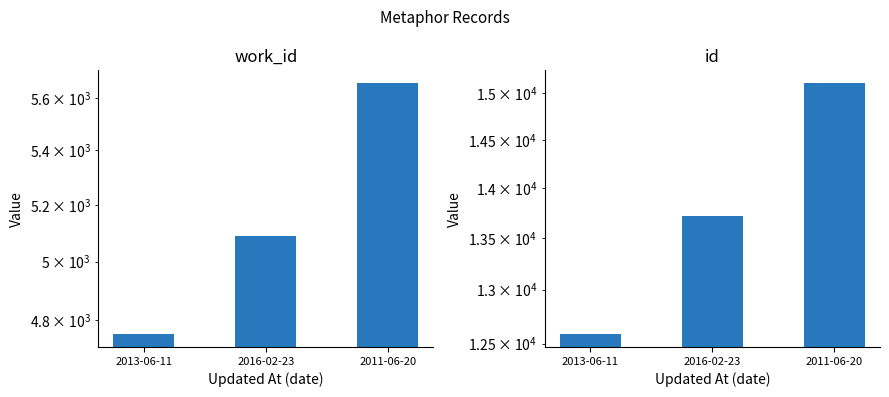

Rank the series at 2013-06-11 from lowest to highest value.

work_id, id